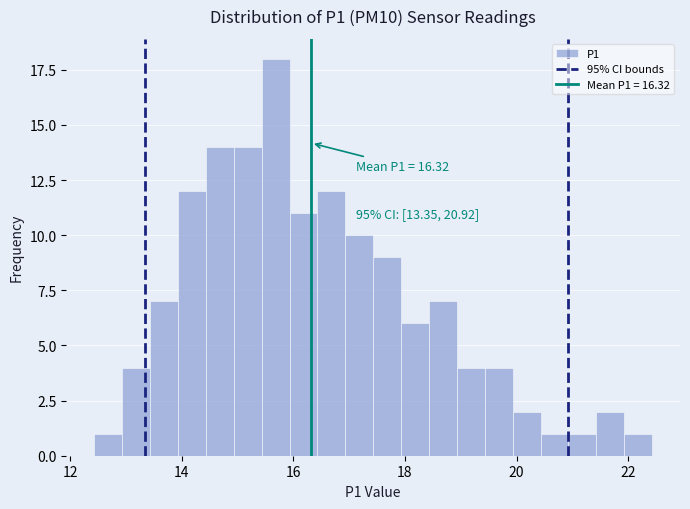

Around what value on the x-axis is the tallest bar? Give the approximate position of its centre, as read against the axis.

15.6